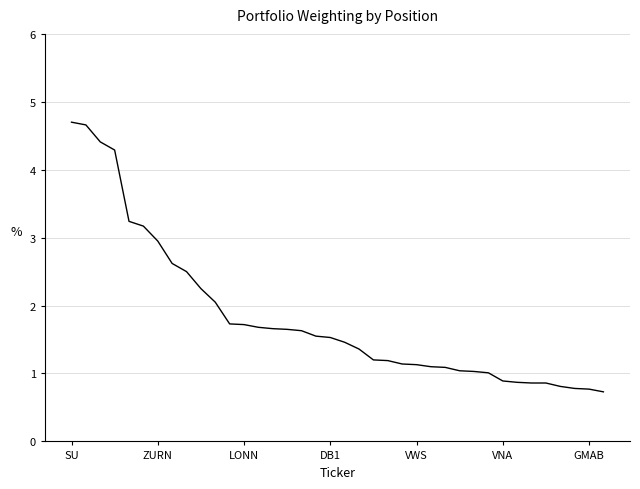

What is the difference between the maximum and minimum values?

4.0